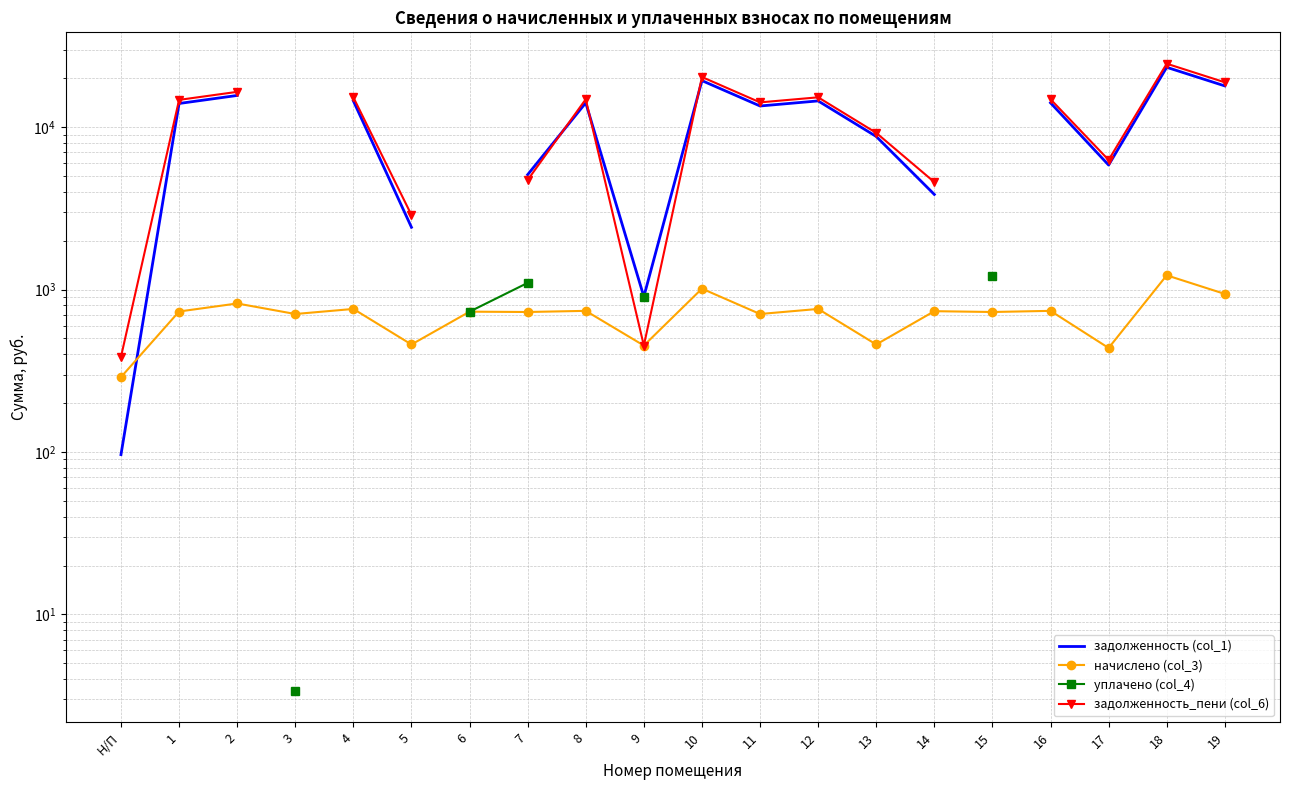

Count the number of data series in this chart.

4